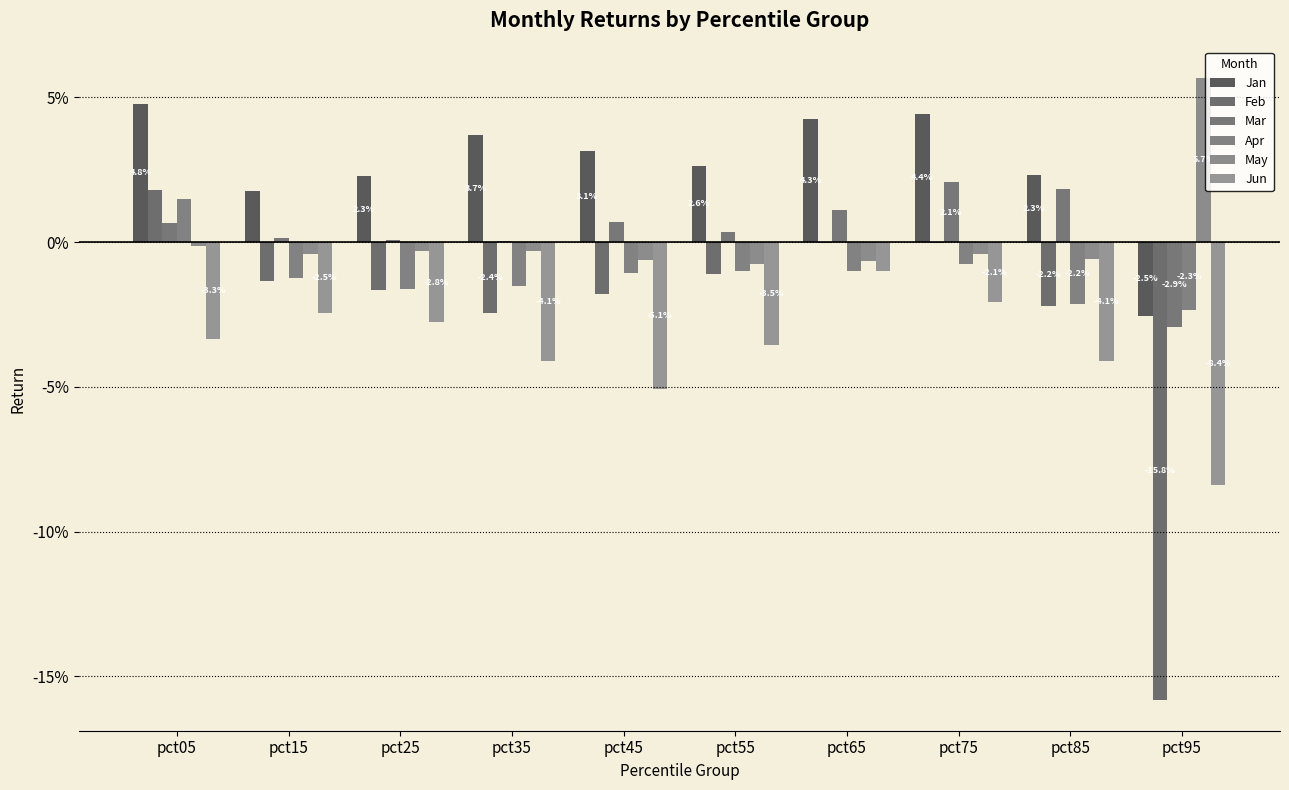

Is it true that Jun equals -0.0 at pct25?

False